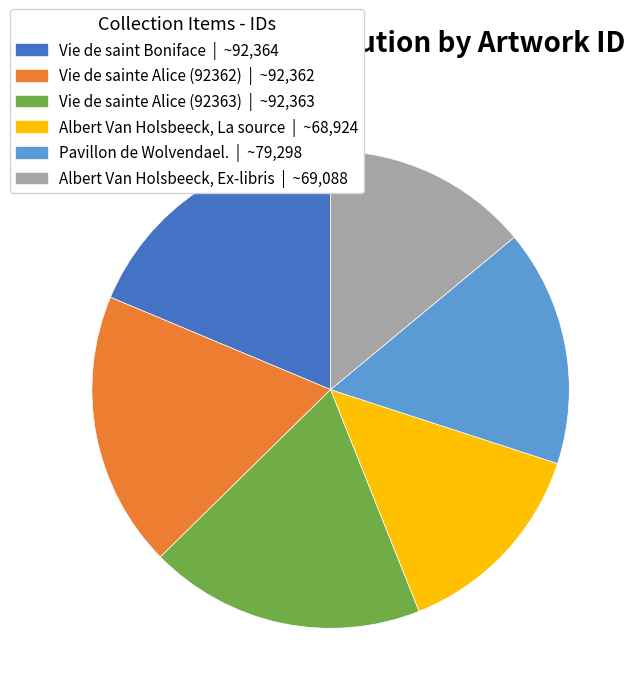

Is it true that Albert Van Holsbeeck, La source is 14% of the pie?

True